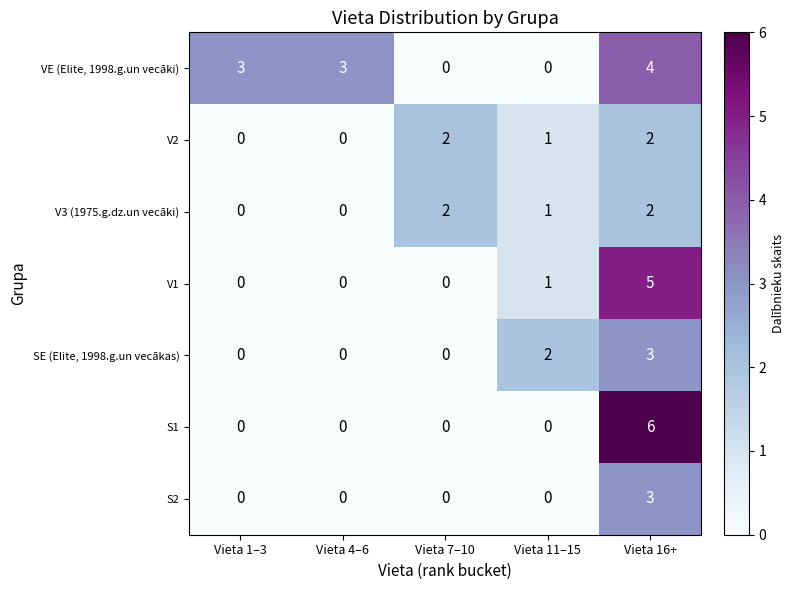

How many V2 values are between 0 and 2?

5